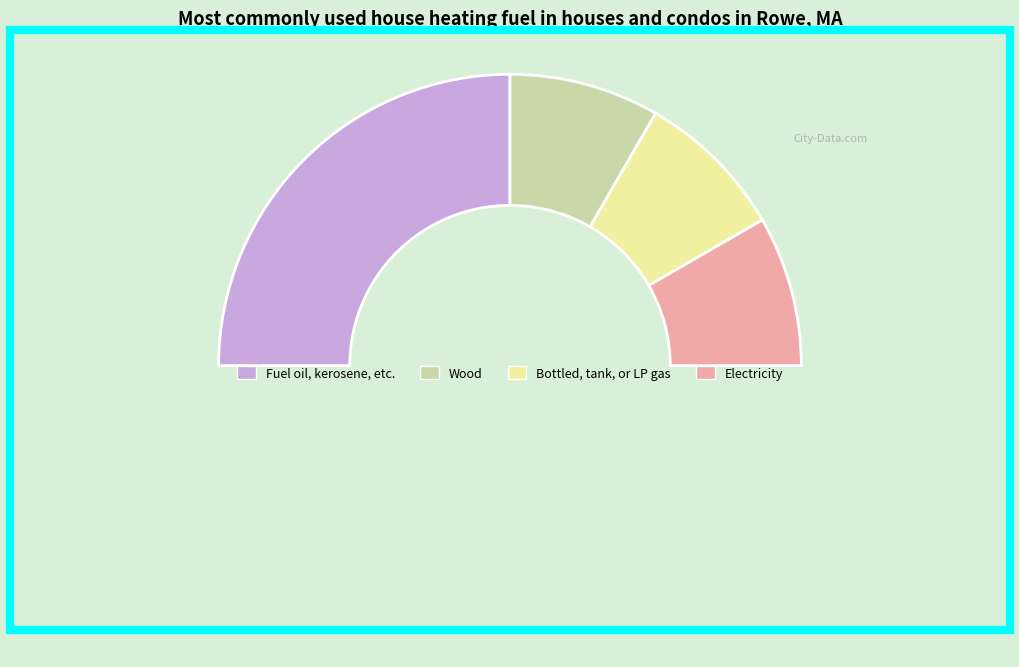

How many slices are in this pie chart?

5